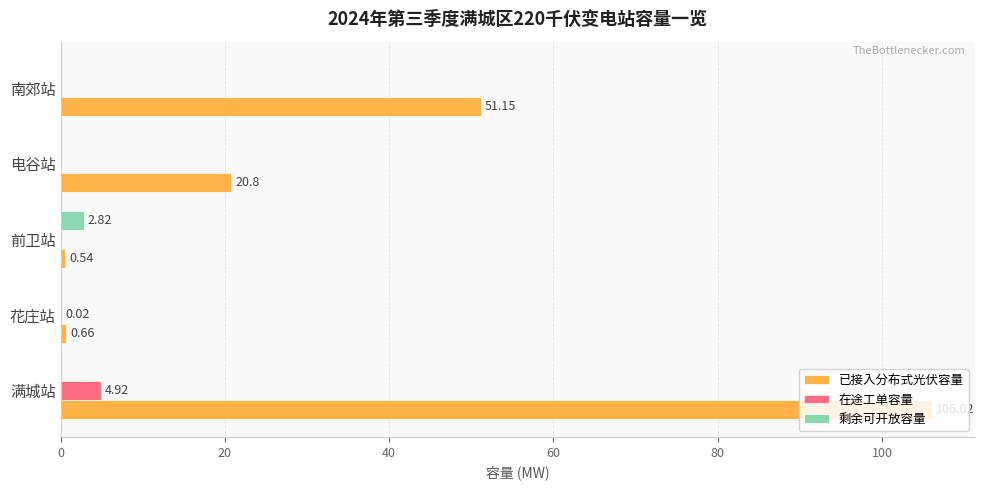

At which category is the sum across all series the highest?

满城站